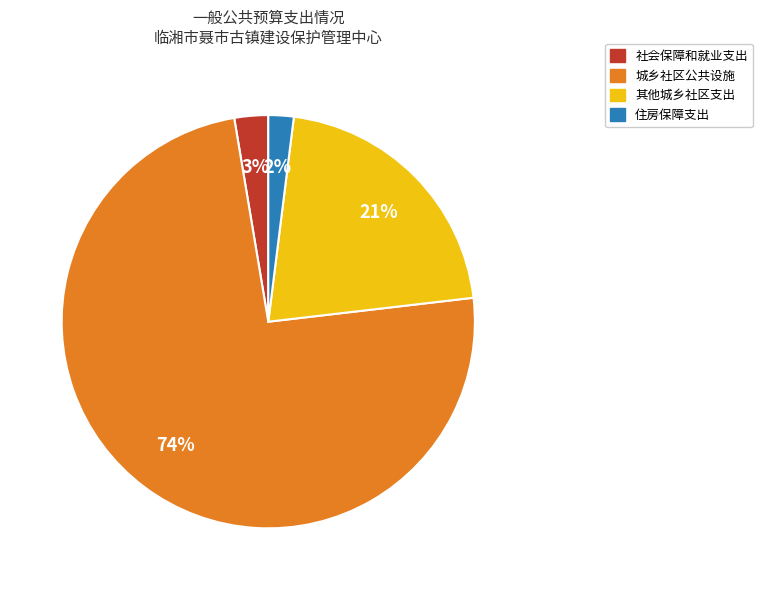

Which category has the biggest portion of the pie?

城乡社区公共设施